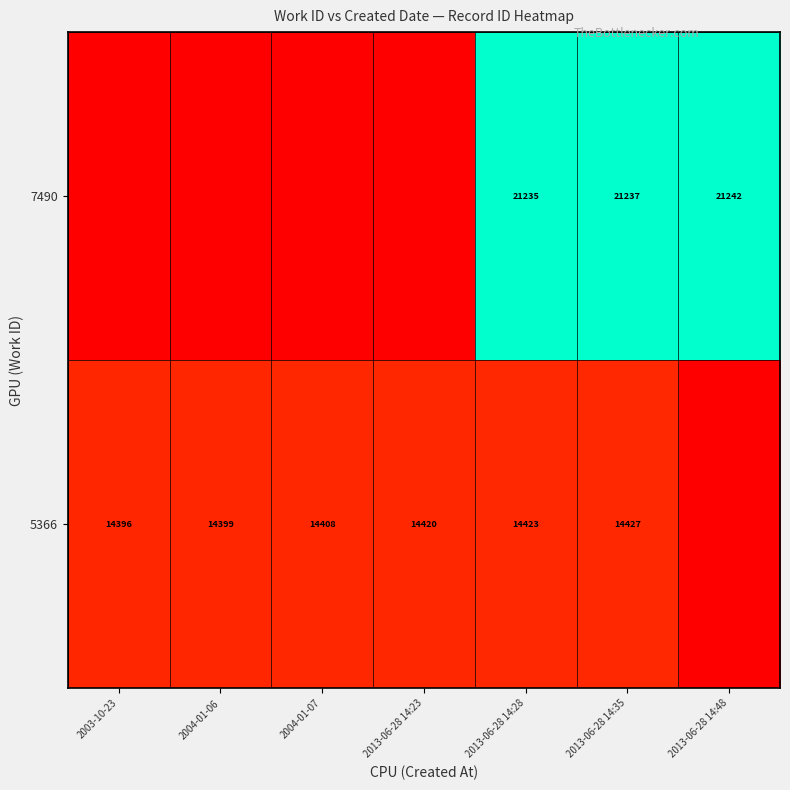

Between 2004-01-06 and 2013-06-28 14:35, which is larger?

2013-06-28 14:35